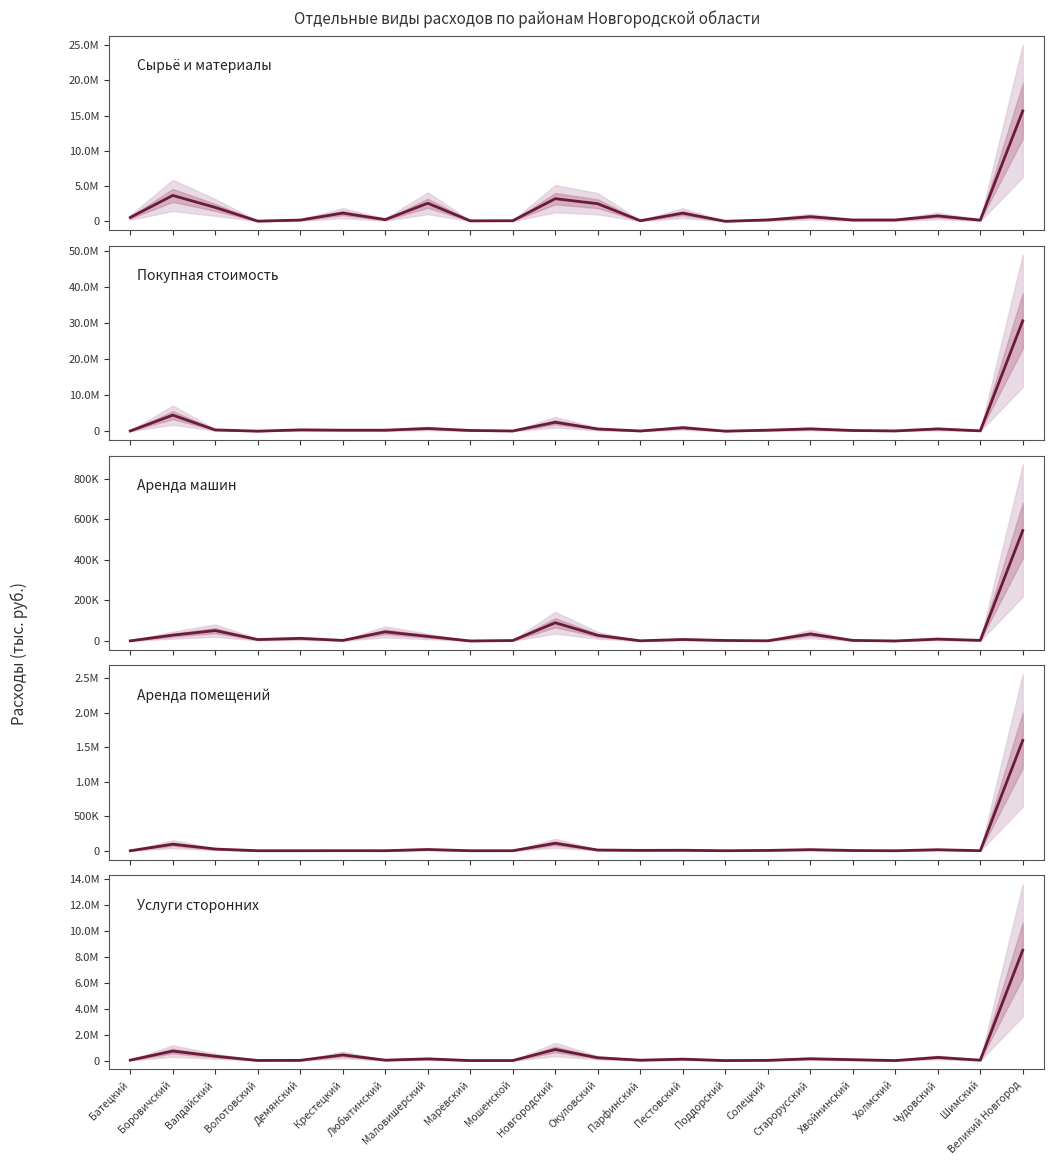

What is the difference between the second highest and second lowest values in the Услуги сторонних series?

853412.9